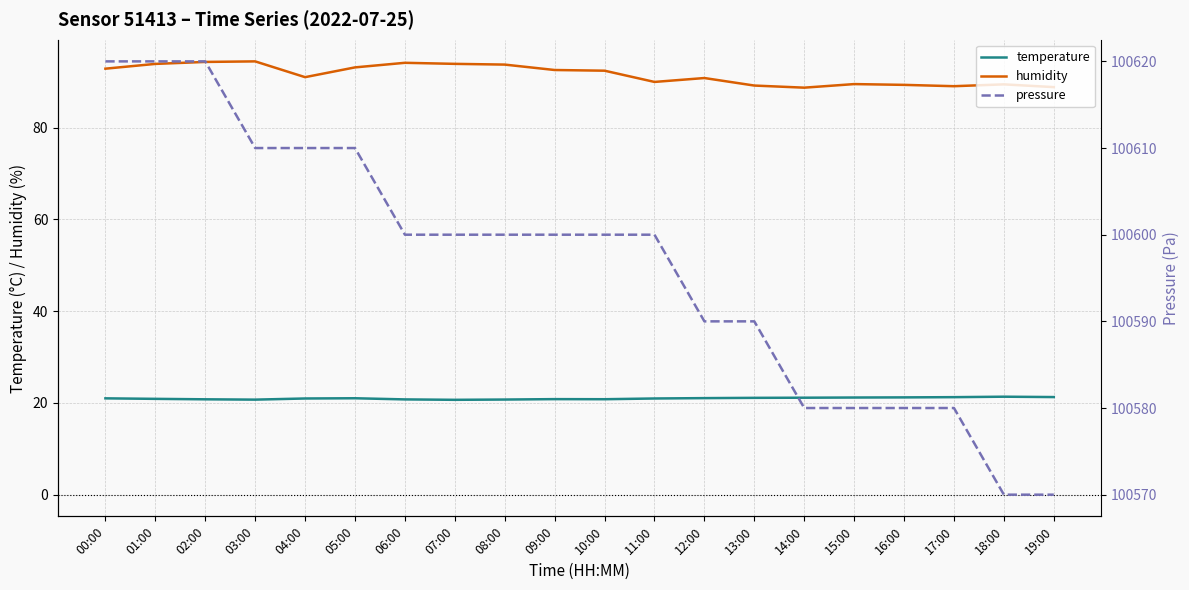

At how many categories does at least one series exceed 72418?

20